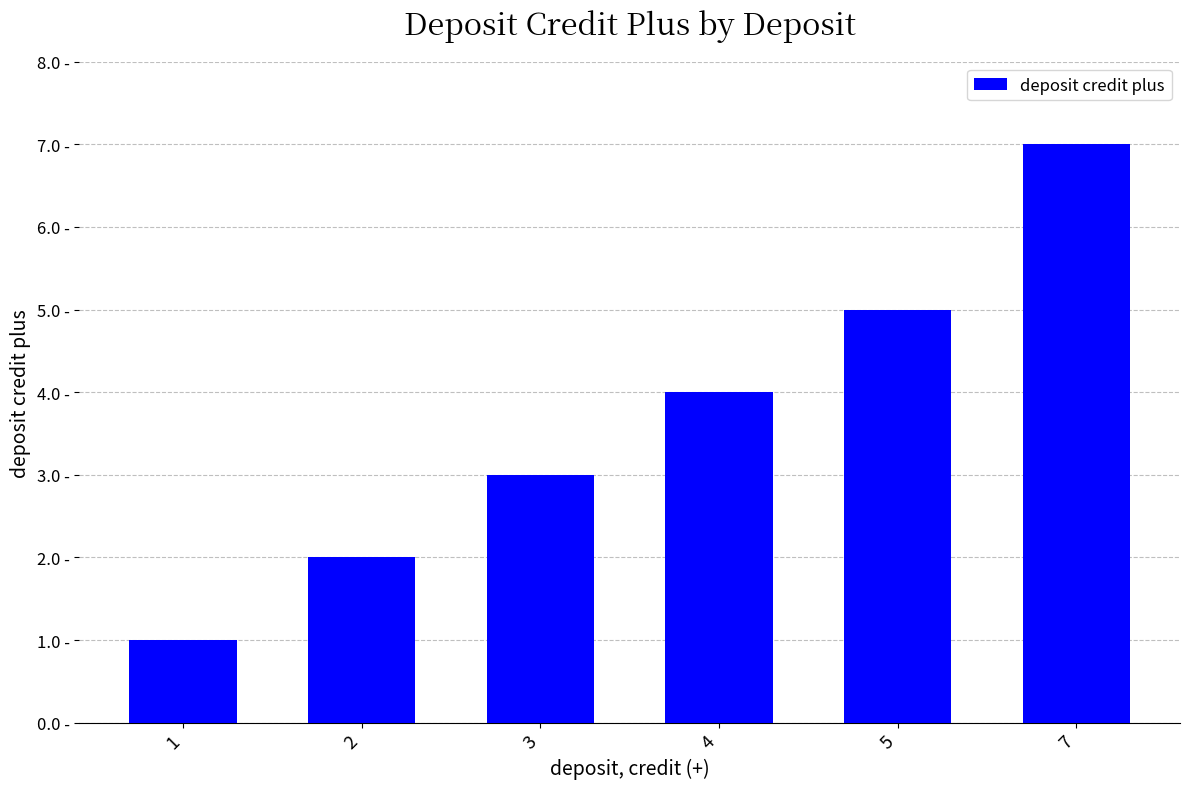

What is the difference between the maximum and minimum values?

6